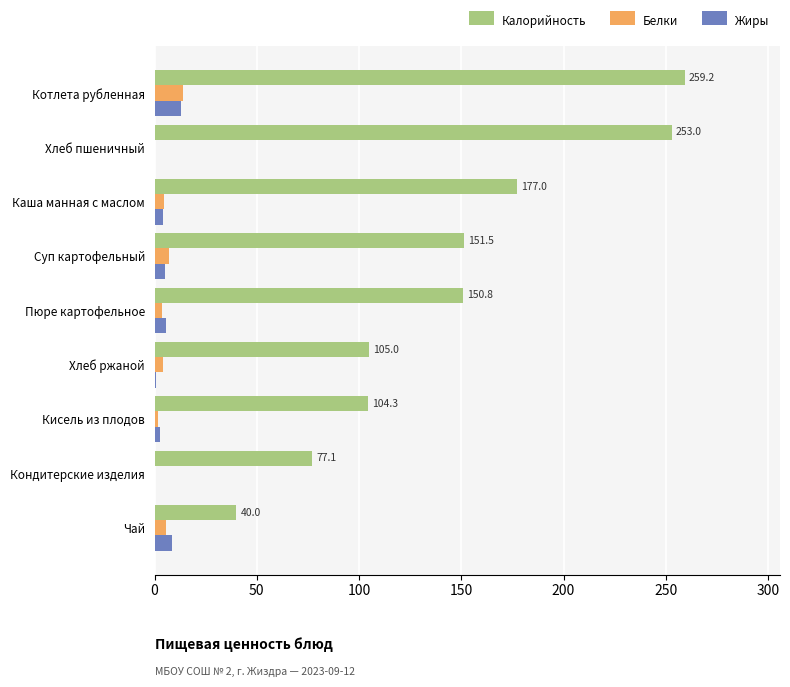

Read the Калорийность value at Котлета рубленная.

259.2